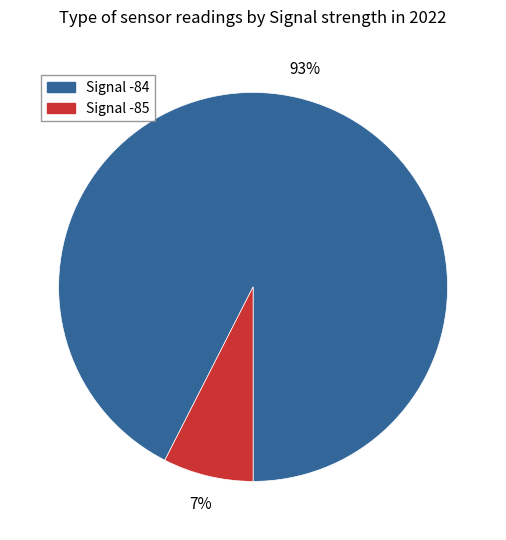

Is there any slice that represents more than half of the pie?

Yes